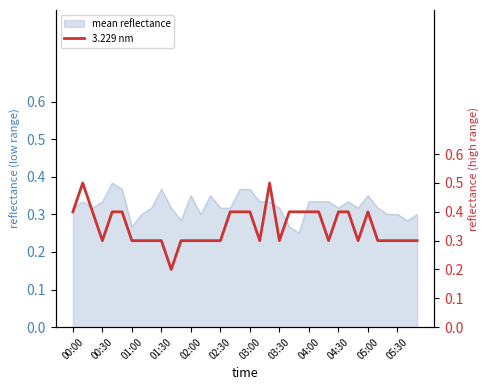

What is the sum of all values?

12.5